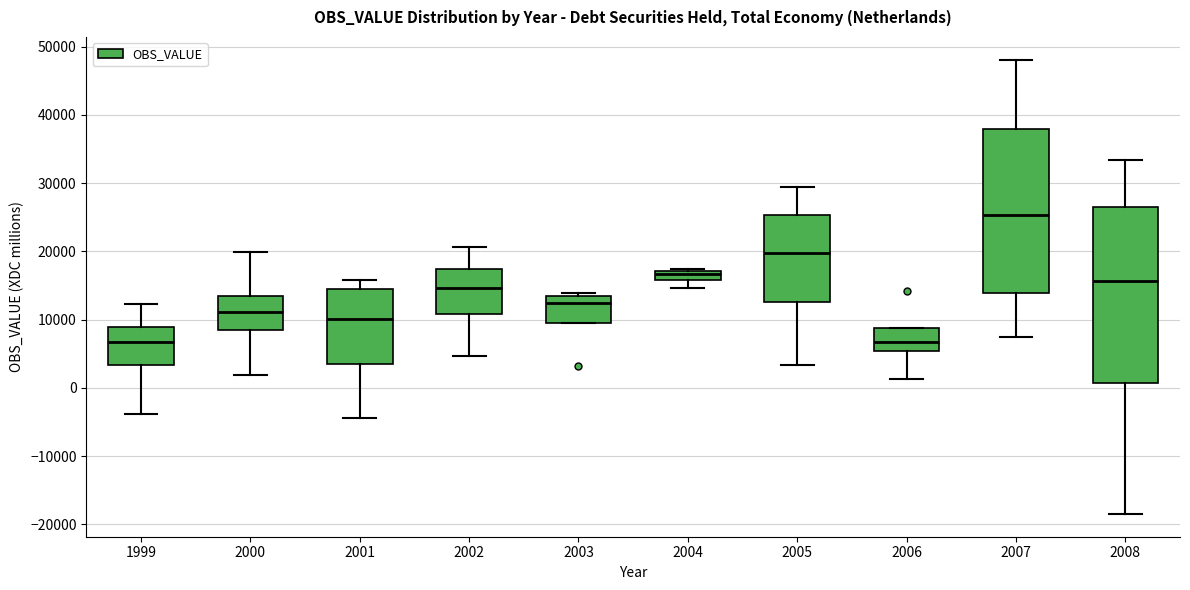

Where is the lower edge of the box at x = 1999 on the y-axis? The values are not printed on the chart, so give them approximately, as read against the axis.

3000